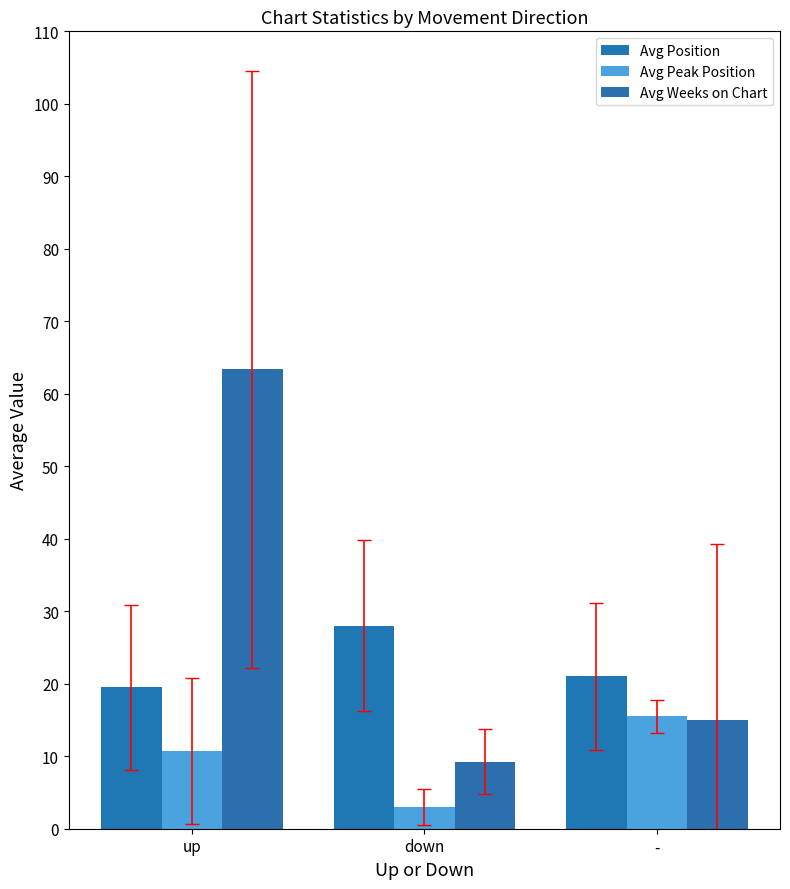

The Avg Position series shows 14.2 at down. True or false?

False